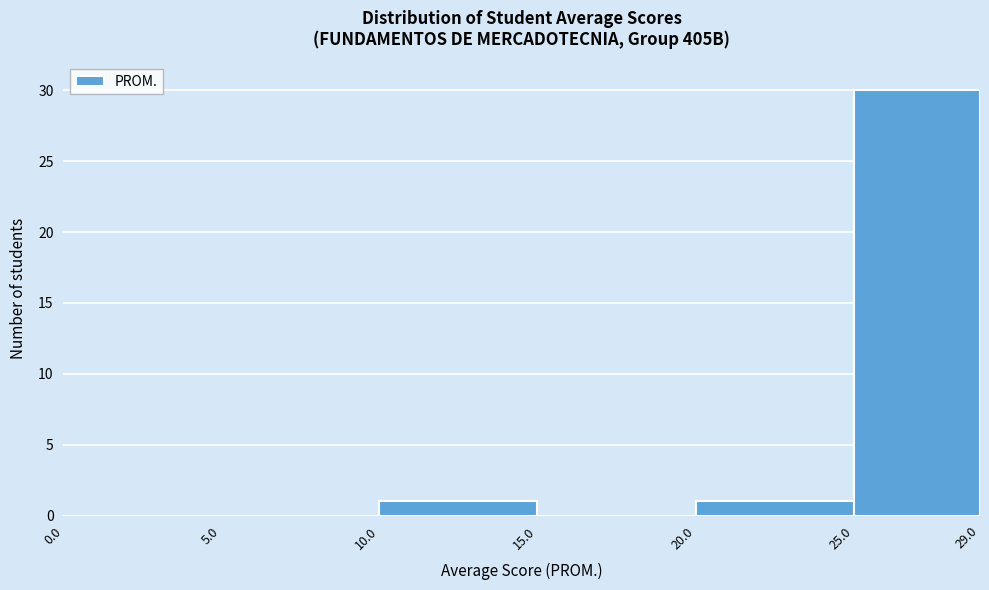

Reading left to right, transcribe this chart: for each bar, give the range it covers on the x-axis and its height. The values are not printed on the chart, so give them approximately, as read against the axis.

0.0 to 5.0: 0
5.0 to 10.0: 0
10.0 to 15.0: 1
15.0 to 20.0: 0
20.0 to 25.0: 1
25.0 to 29.0: 30